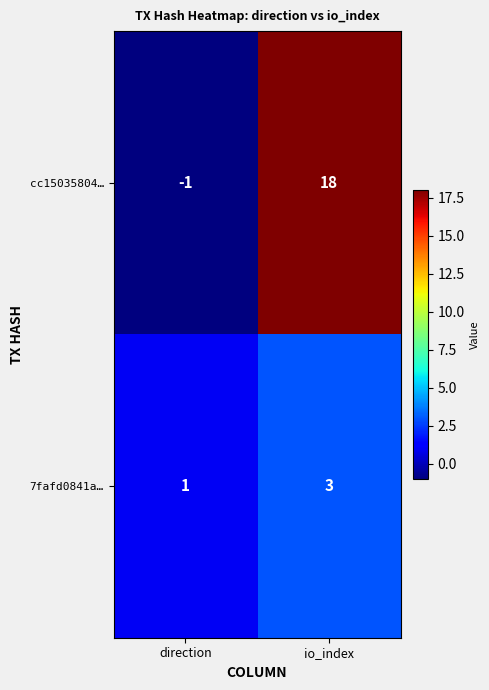

What is the sum of the 7fafd0841a… values at io_index and direction?

4